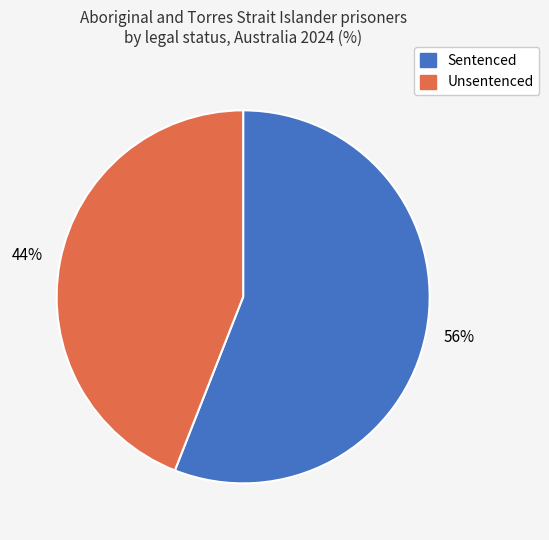

What is the majority slice?

Sentenced